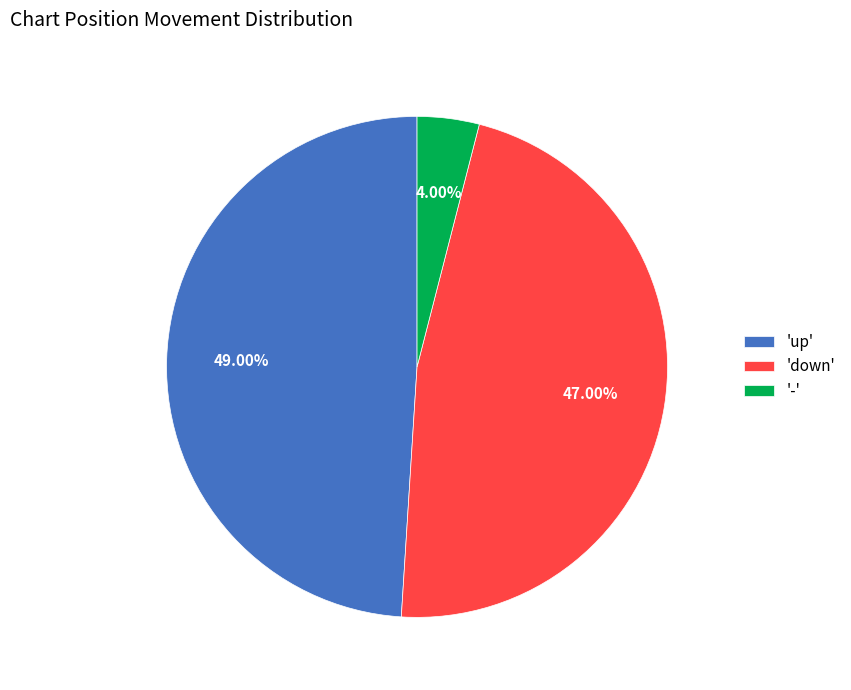

Is there a majority slice in this chart?

No